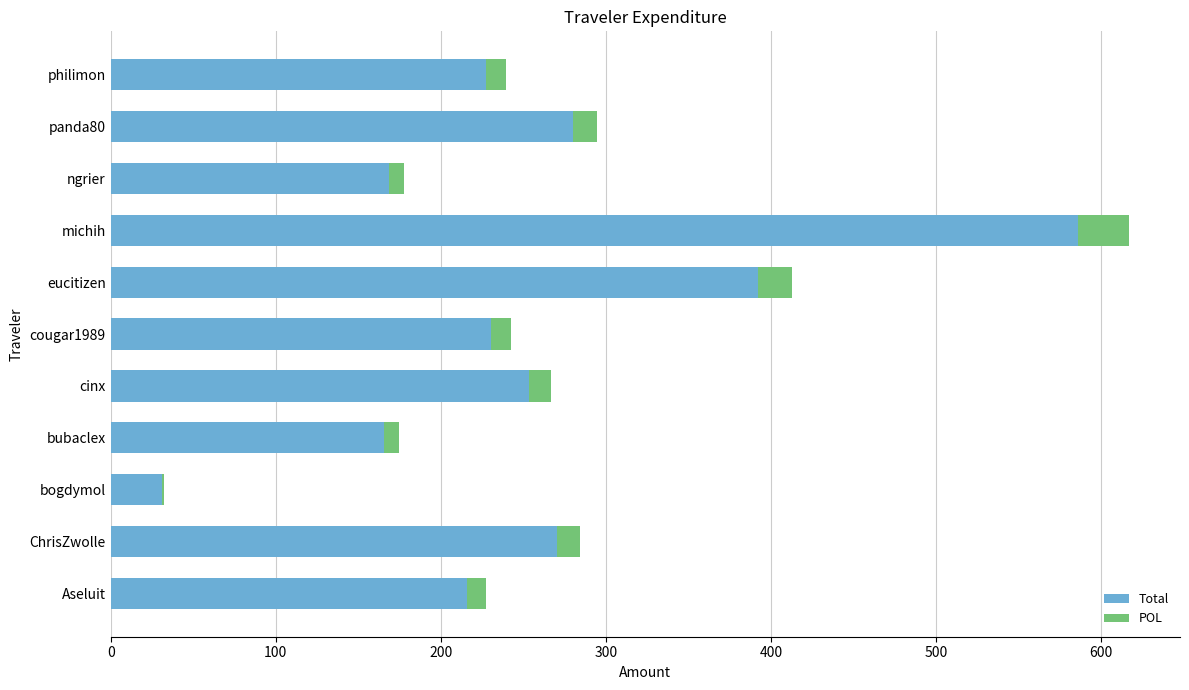

How many groups of bars are there?

11